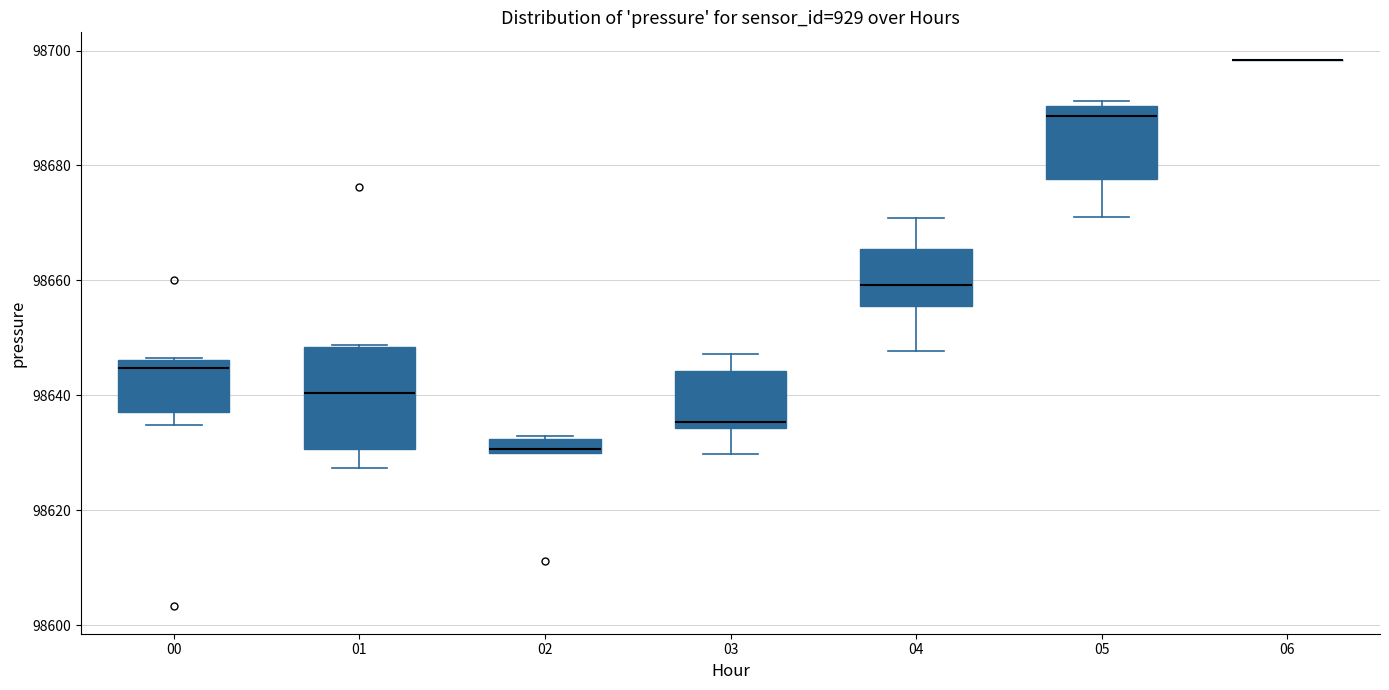

Which box is the tallest, from its lower edge to its upper edge?

01